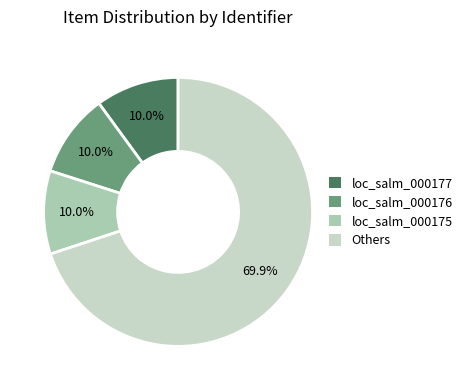

How many slices are in this pie chart?

4